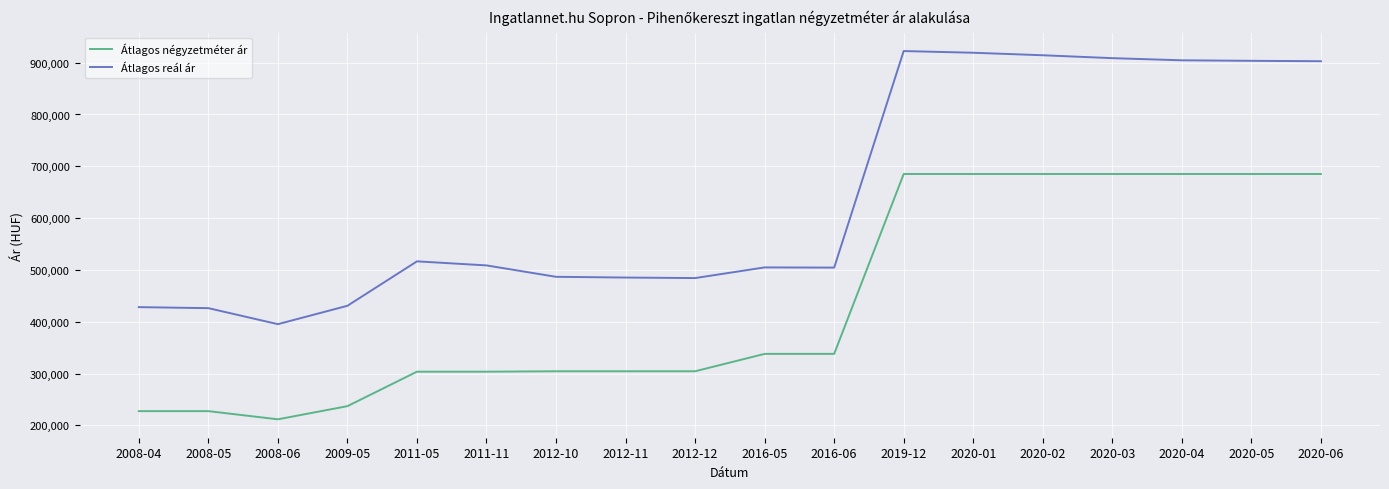

True or false: Átlagos négyzetméter ár has a value of 276896 at 2008-06.

False